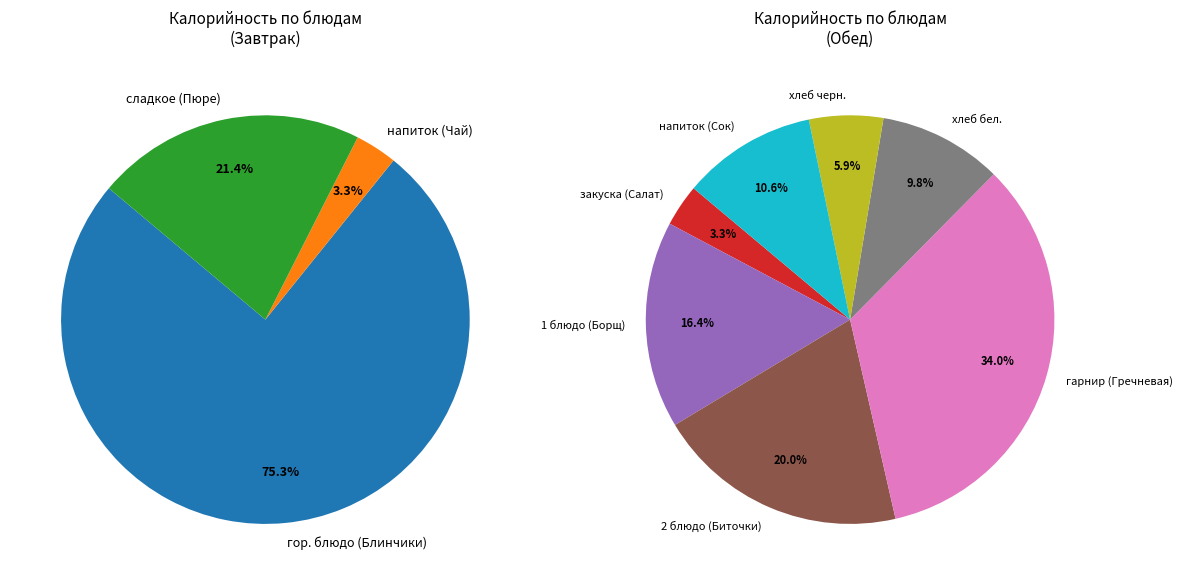

The напиток (Сок) slice represents 1% of the pie. True or false?

False